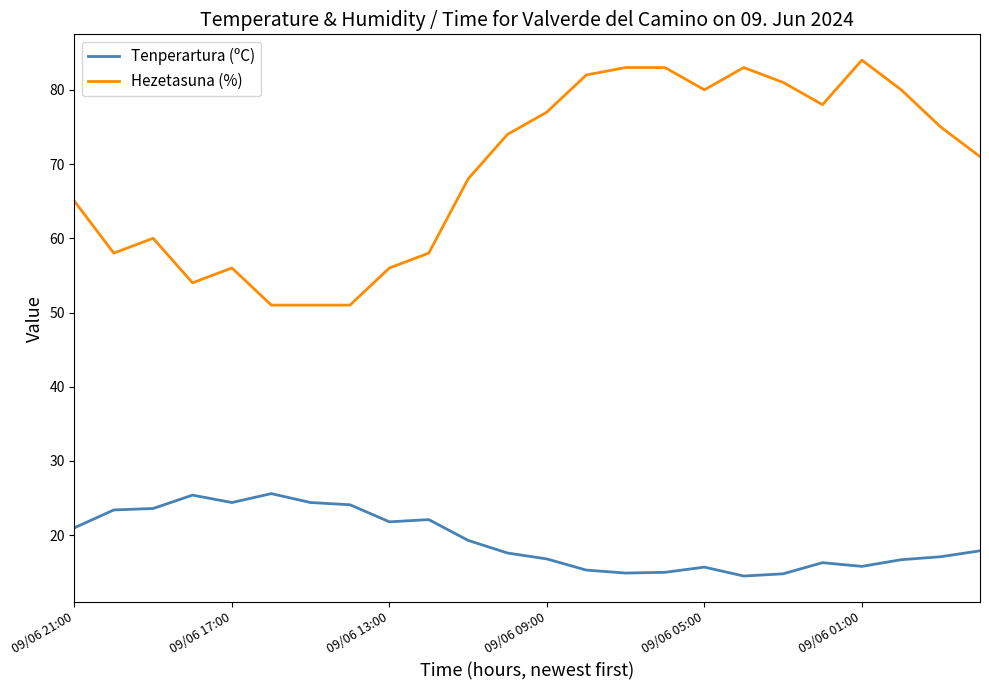

True or false: Hezetasuna (%) and Tenperartura (ºC) intersect in this chart.

False